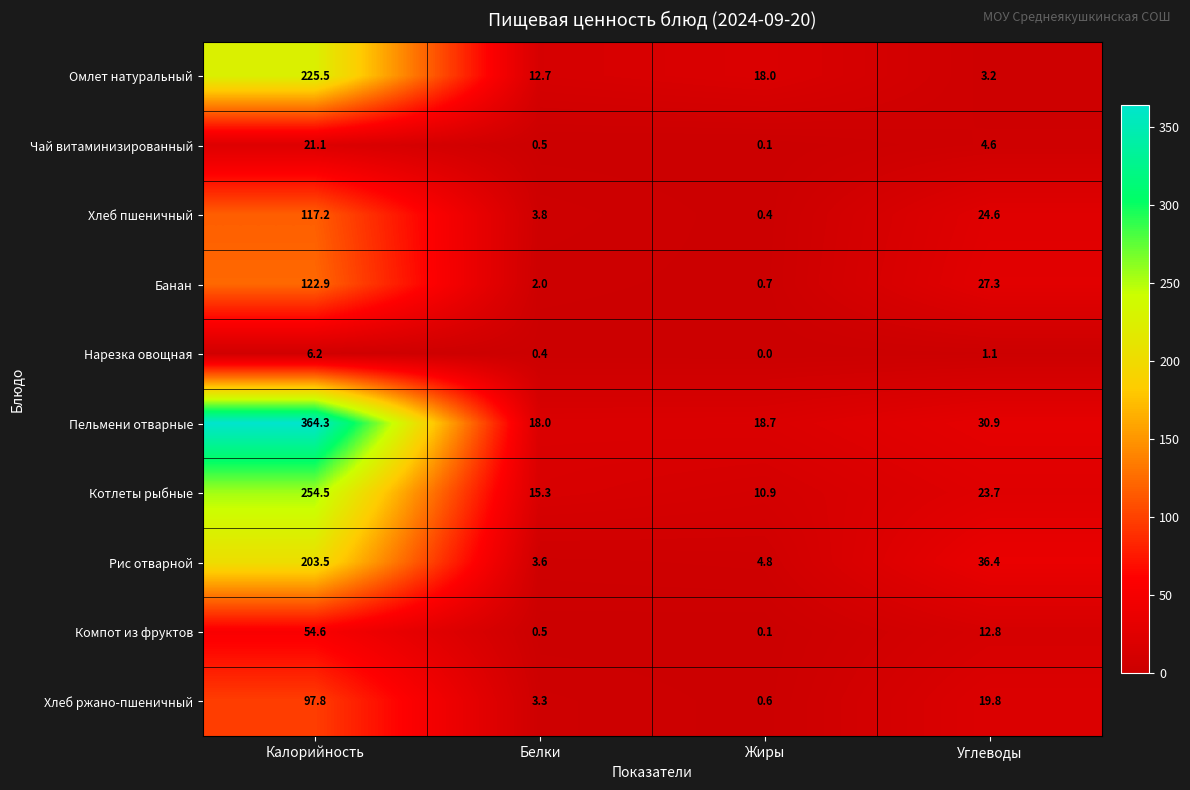

What is the spread (max minus min) of values at Жиры?

18.7